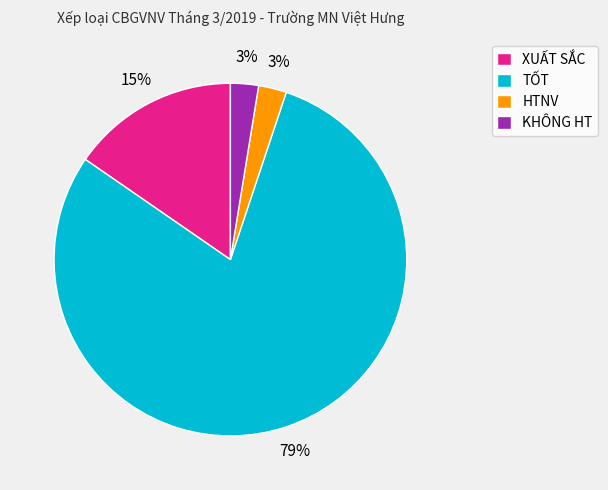

Is there any slice that represents more than half of the pie?

Yes